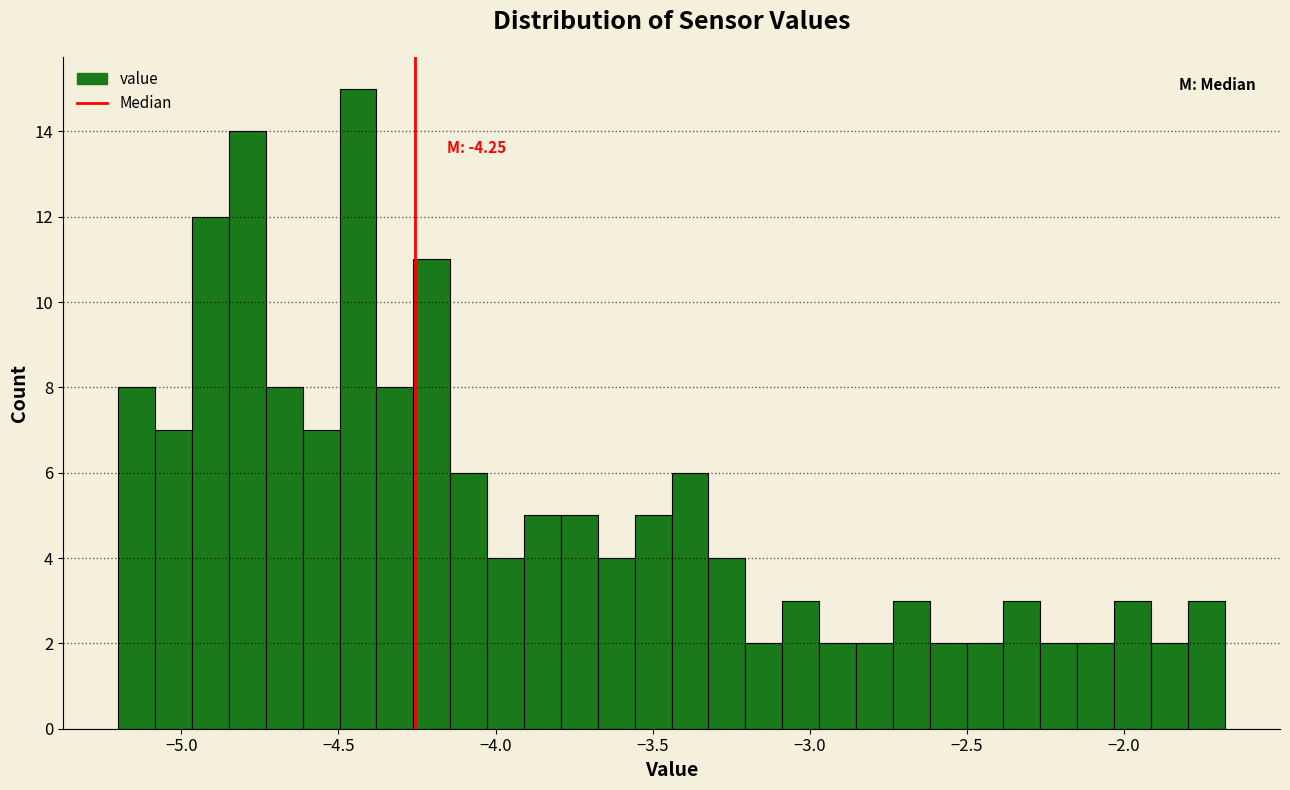

Read against the x-axis, roughly where is the centre of the tallest bar?

-4.45